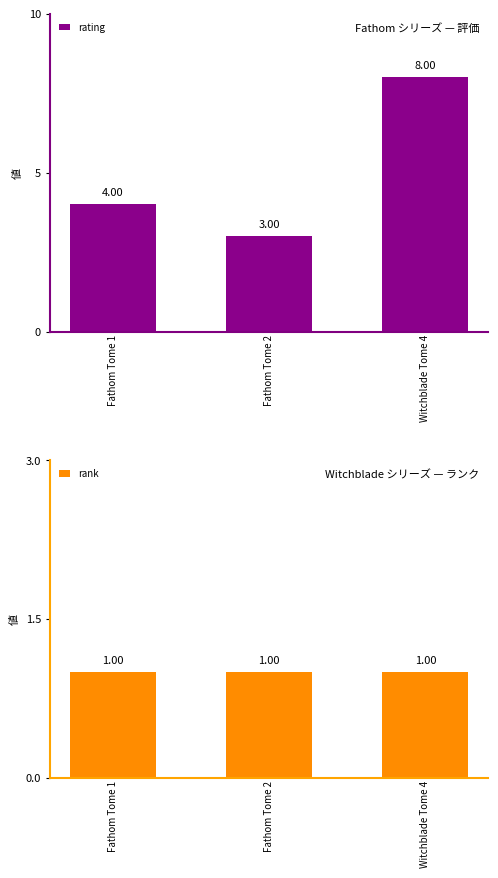

Which series has the largest range (max minus min)?

rating